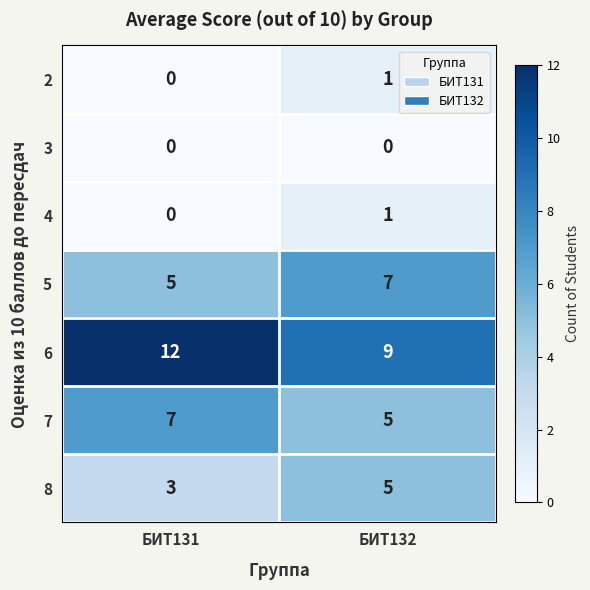

Which series has the widest spread of values?

6